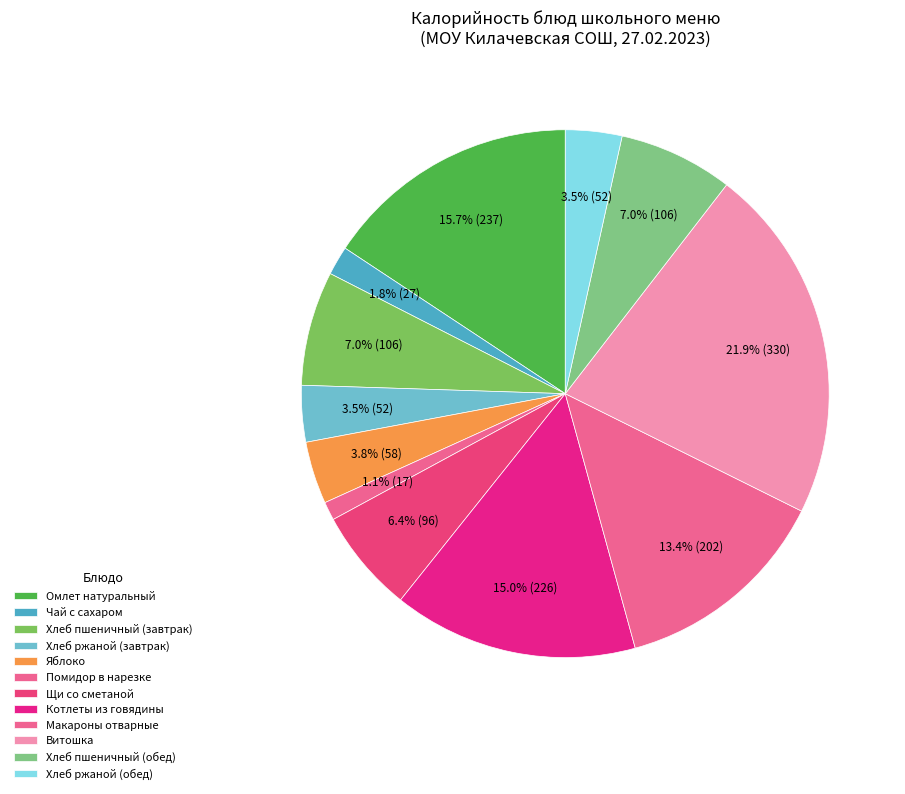

What percentage is the Хлеб пшеничный (обед) slice, to the nearest percent?

7%